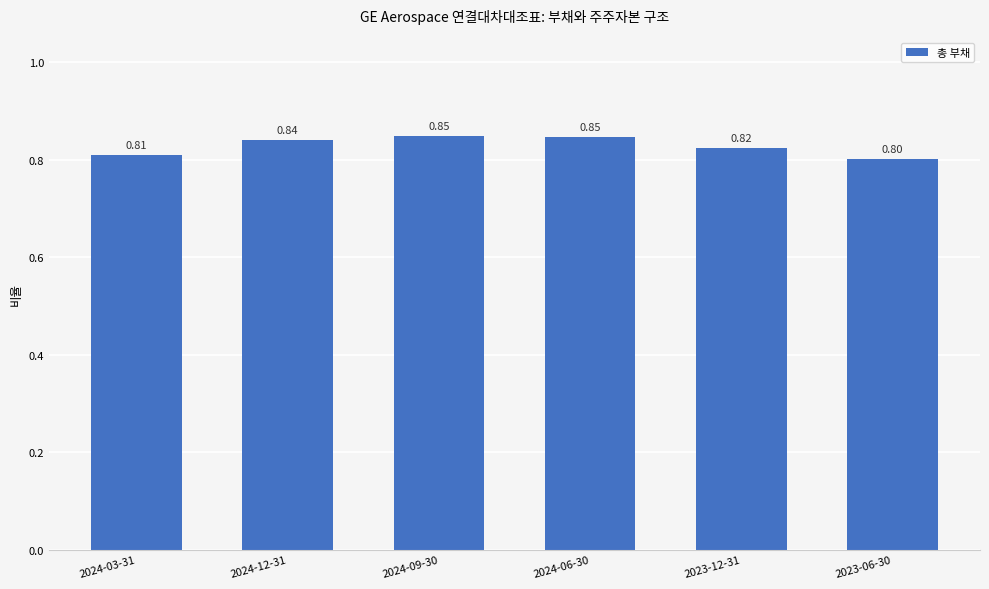

True or false: the data shows 0.8 at 2024-12-31.

True